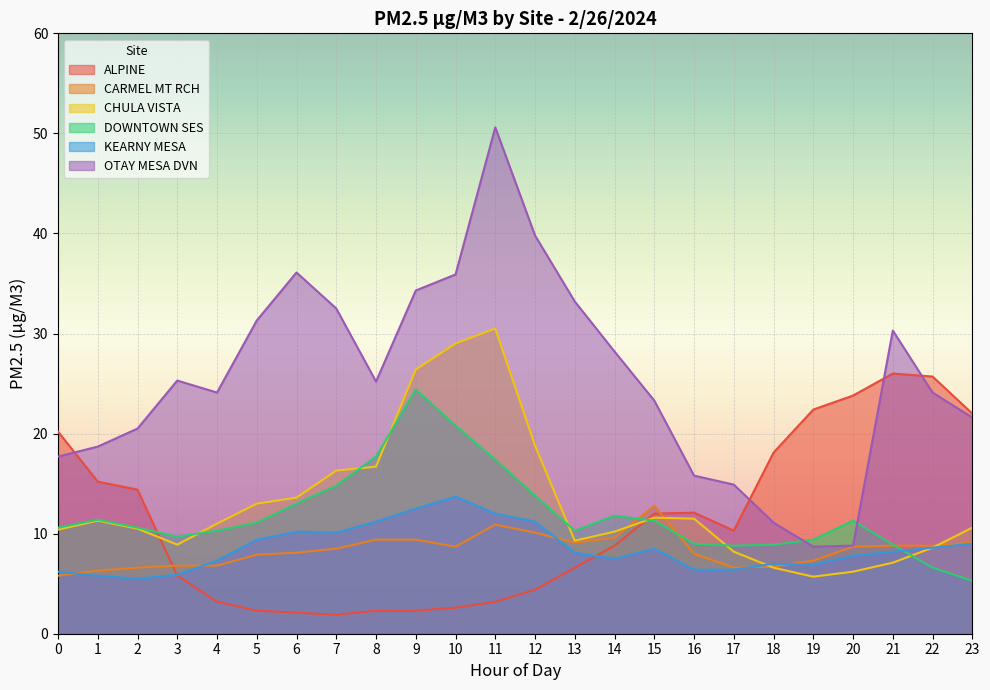

Between 7 and 16, which is larger?

16